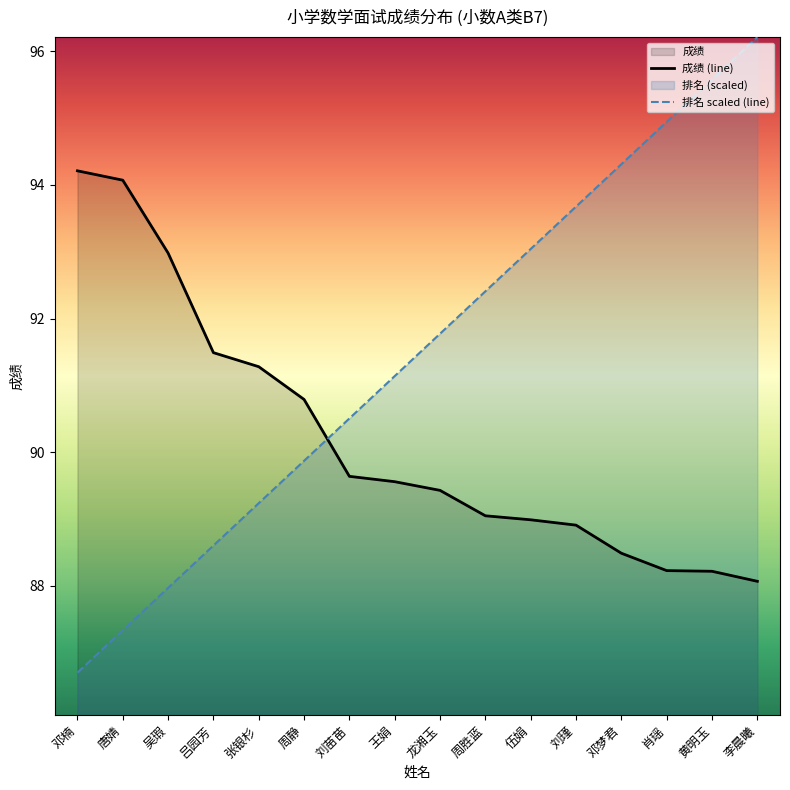

What is the lowest value of the 排名 series?

86.7